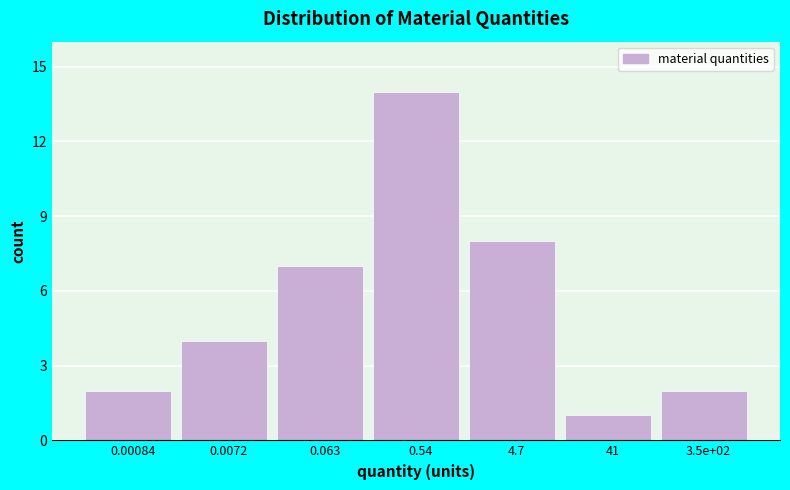

Reading right to left, list all the values displayed in this chart.

3.5e+02=2	41=1	4.7=8	0.54=14	0.063=7	0.0072=4	0.00084=2